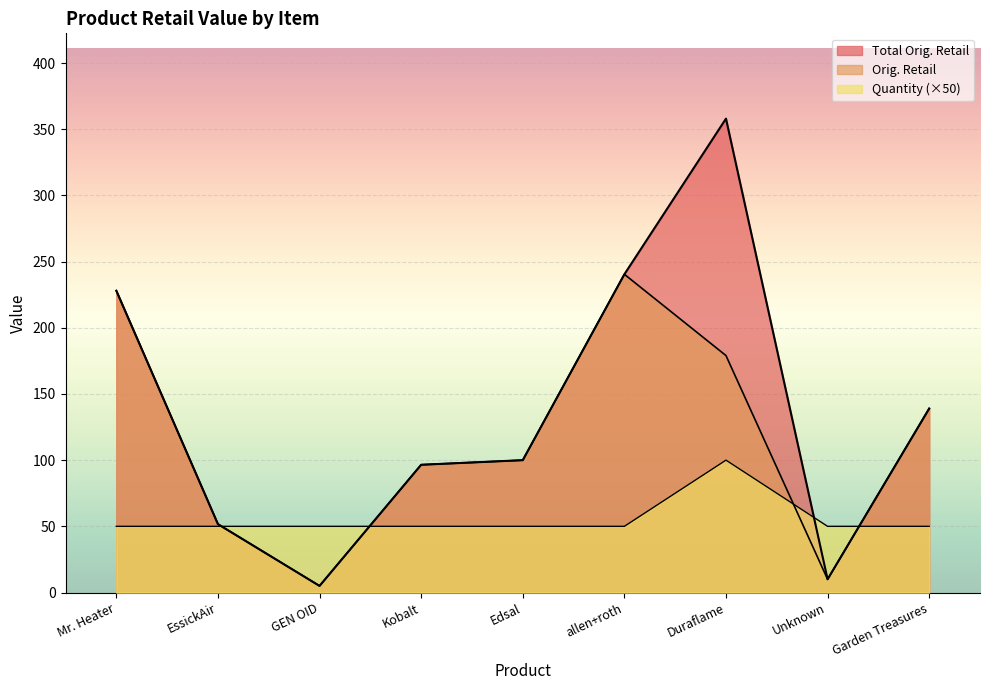

What is the difference between the second highest and second lowest values in the Orig. Retail series?

218.0